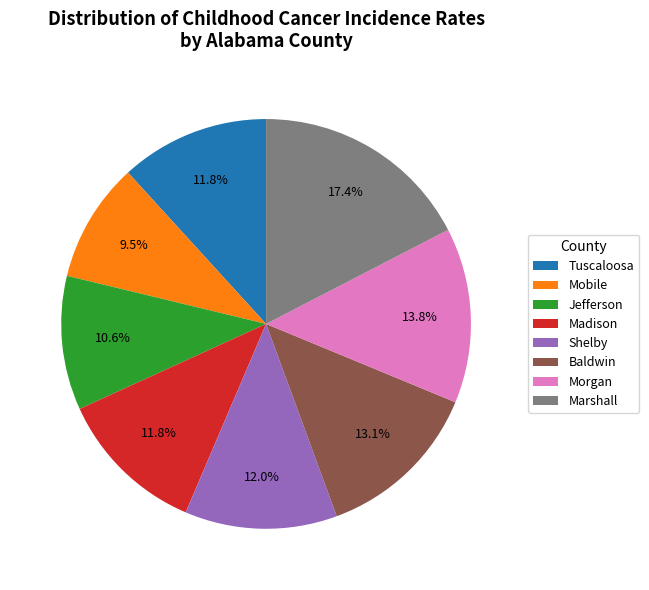

Does any single category account for the majority?

No